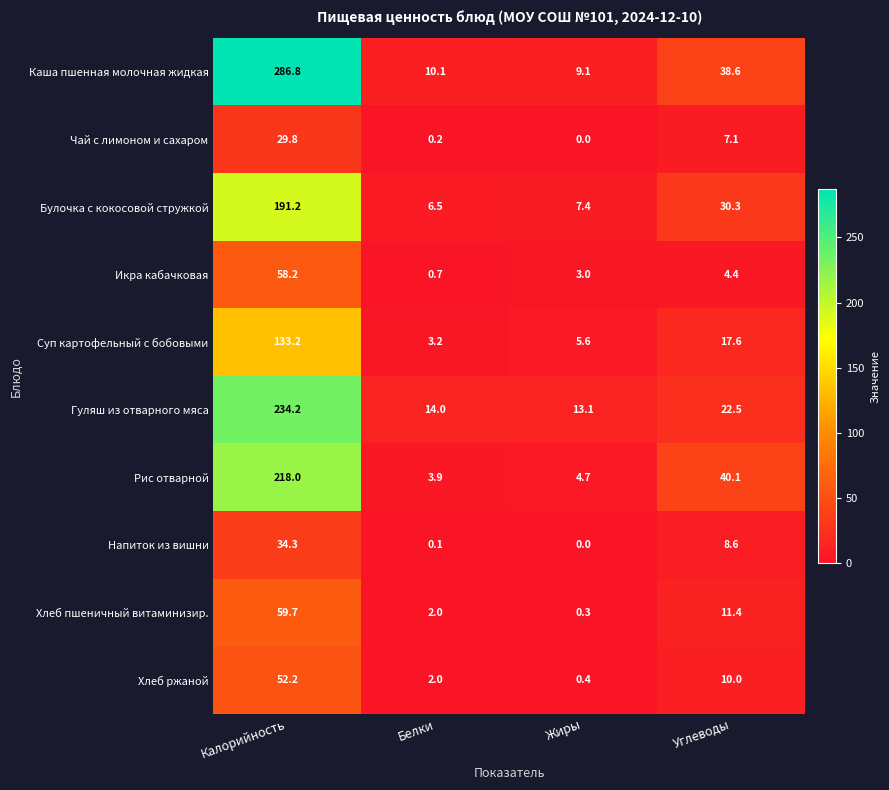

Where is Суп картофельный с бобовыми nearest to the value 68?

Углеводы